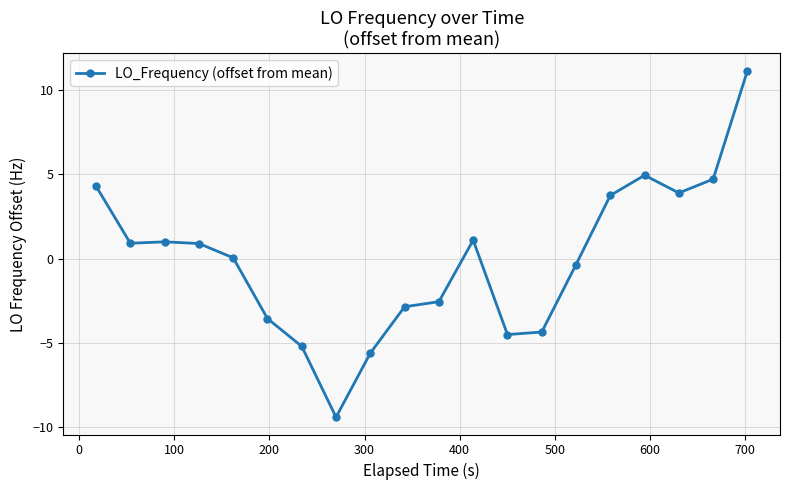

What is the sum of all values?

-1.8